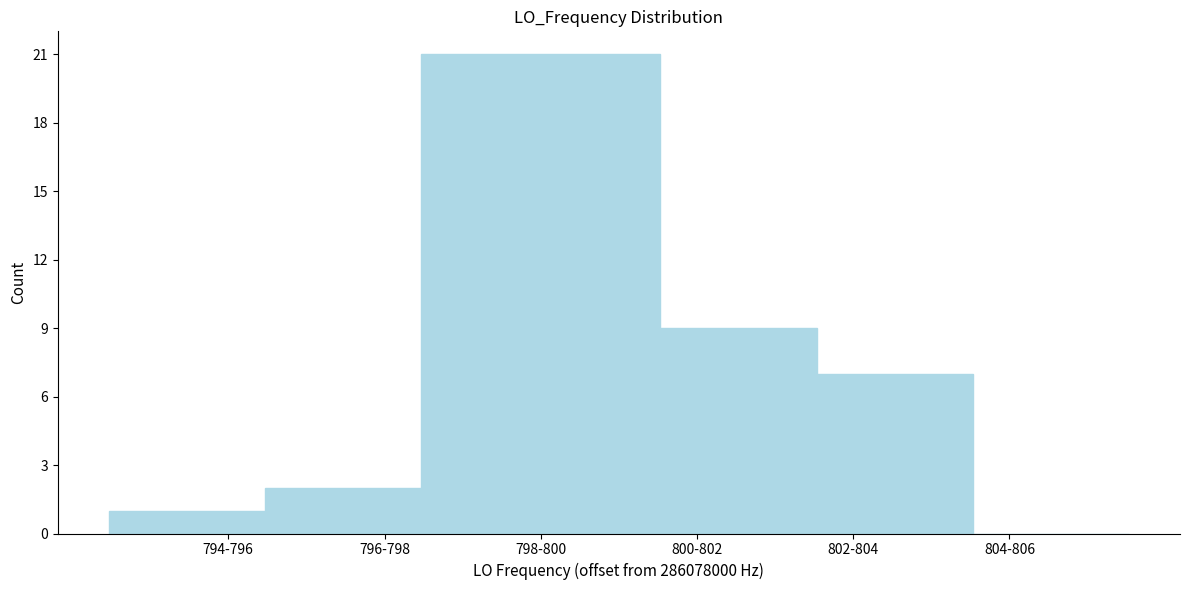

Reading right to left, transcribe all the data shown in this chart.

804-806=0	802-804=7	800-802=9	798-800=21	796-798=2	794-796=1